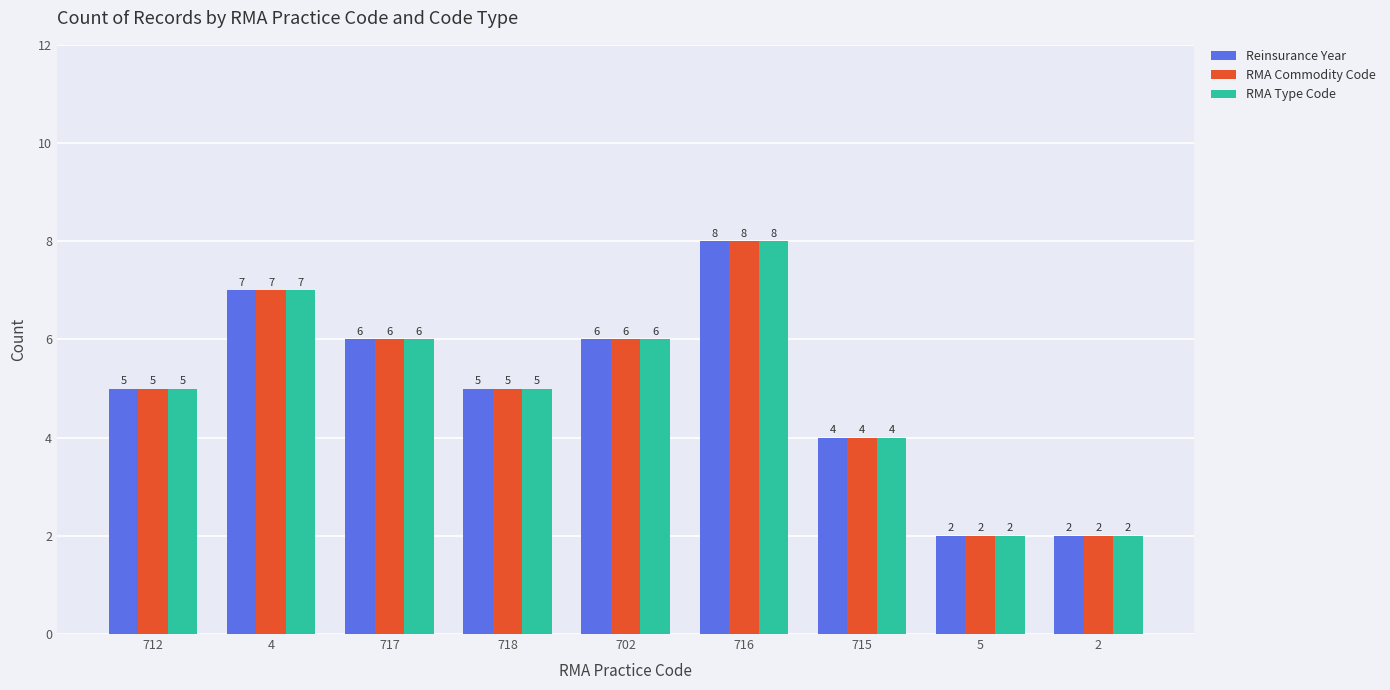

What is the minimum value for RMA Commodity Code?

2